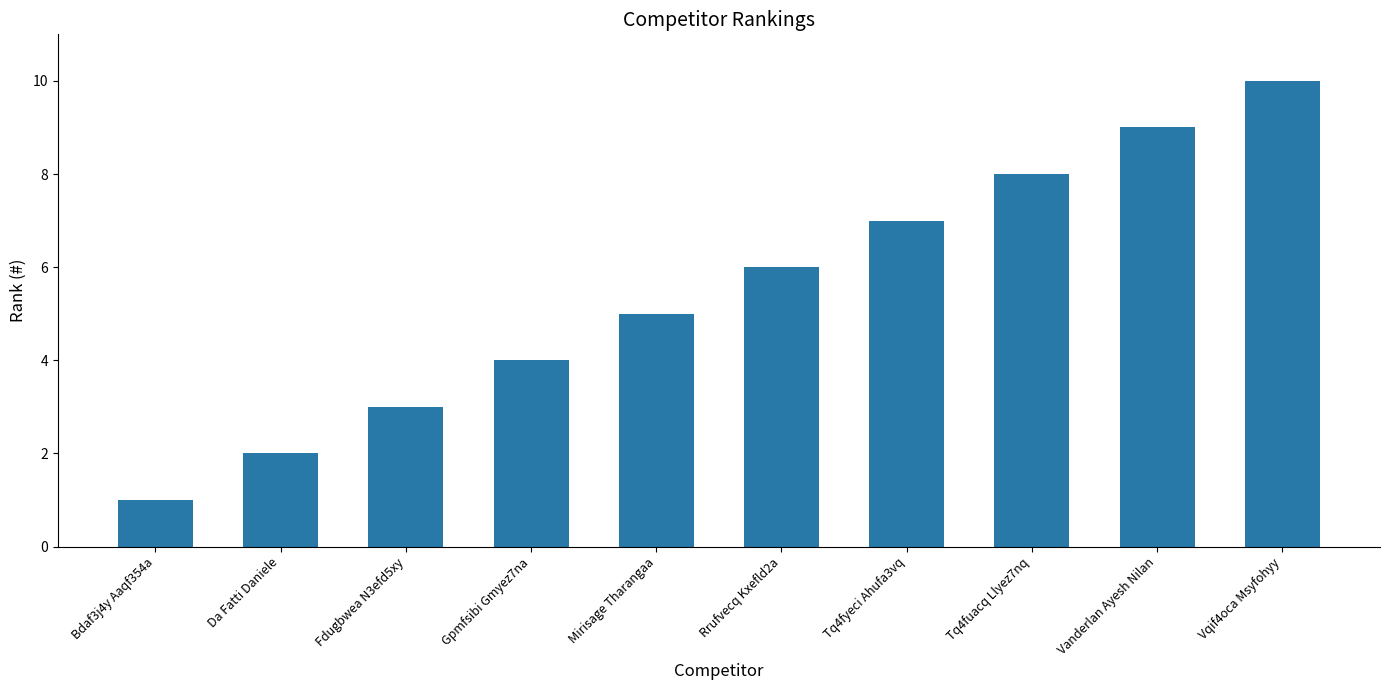

Reading right to left, list all the values displayed in this chart.

Vqif4oca Msyfohyy=10	Vanderlan Ayesh Nilan=9	Tq4fuacq Llyez7nq=8	Tq4fyeci Ahufa3vq=7	Rrufvecq Kxefld2a=6	Mirisage Tharangaa=5	Gpmfsibi Gmyez7na=4	Fdugbwea N3efd5xy=3	Da Fatti Daniele=2	Bdaf3j4y Aaqf354a=1